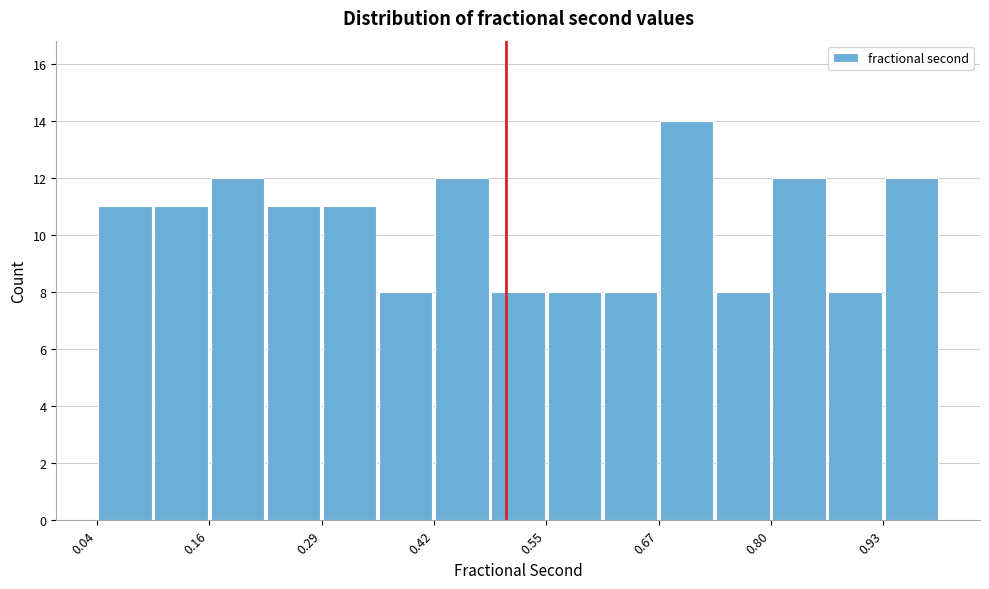

Read against the x-axis, roughly where is the centre of the tallest bar?

0.70